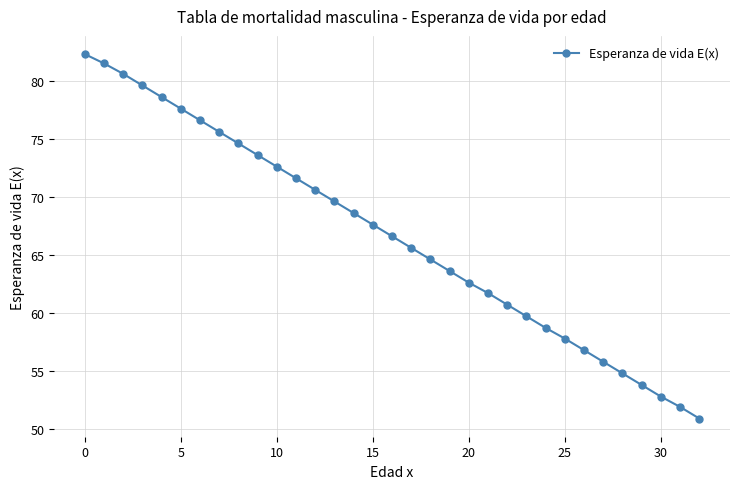

What is the average value?

66.6